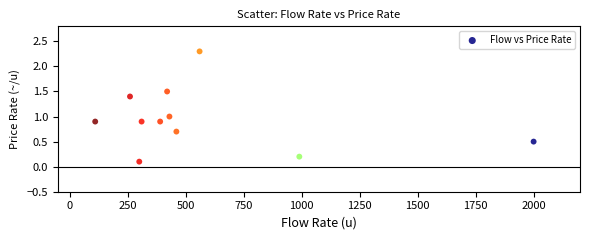

What is the range of Y values (max minus min)?

2.2